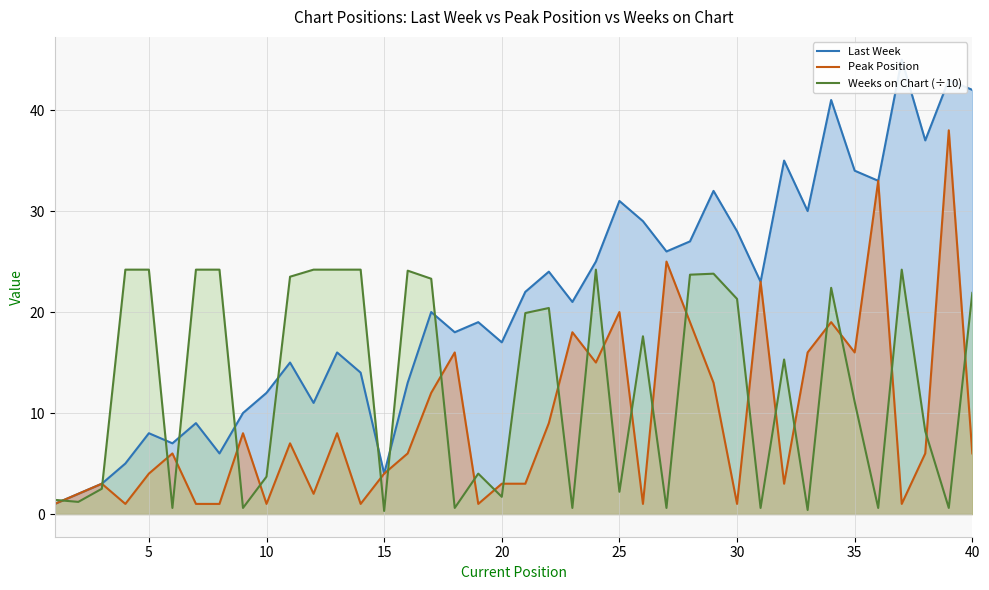

What is the highest value of the Peak Position series?

38.0